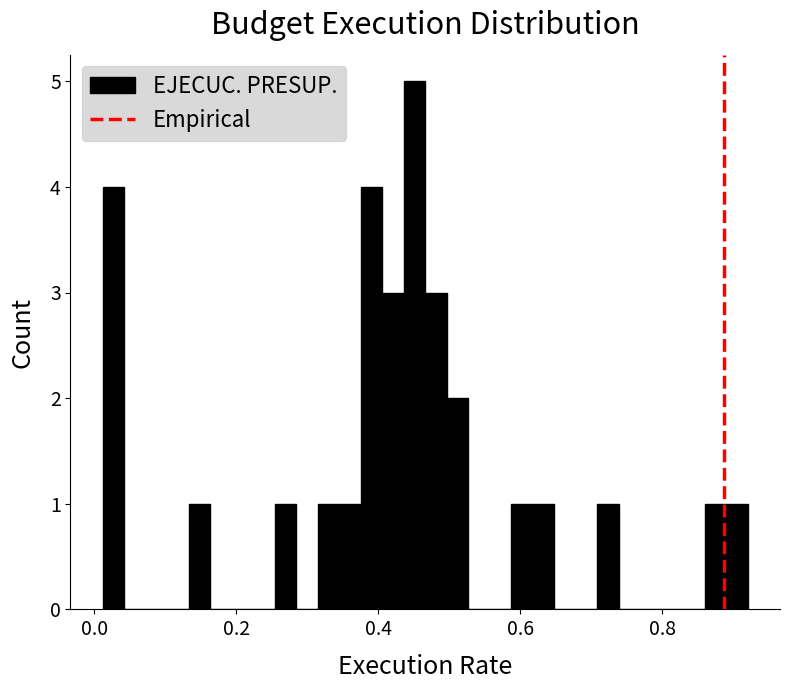

Read against the x-axis, roughly where is the centre of the tallest bar?

0.46